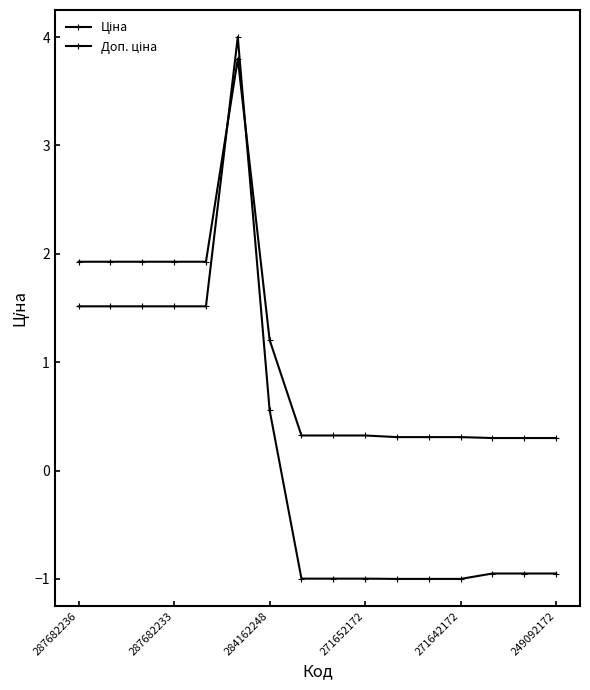

Which series has the largest total across all categories?

Доп. ціна